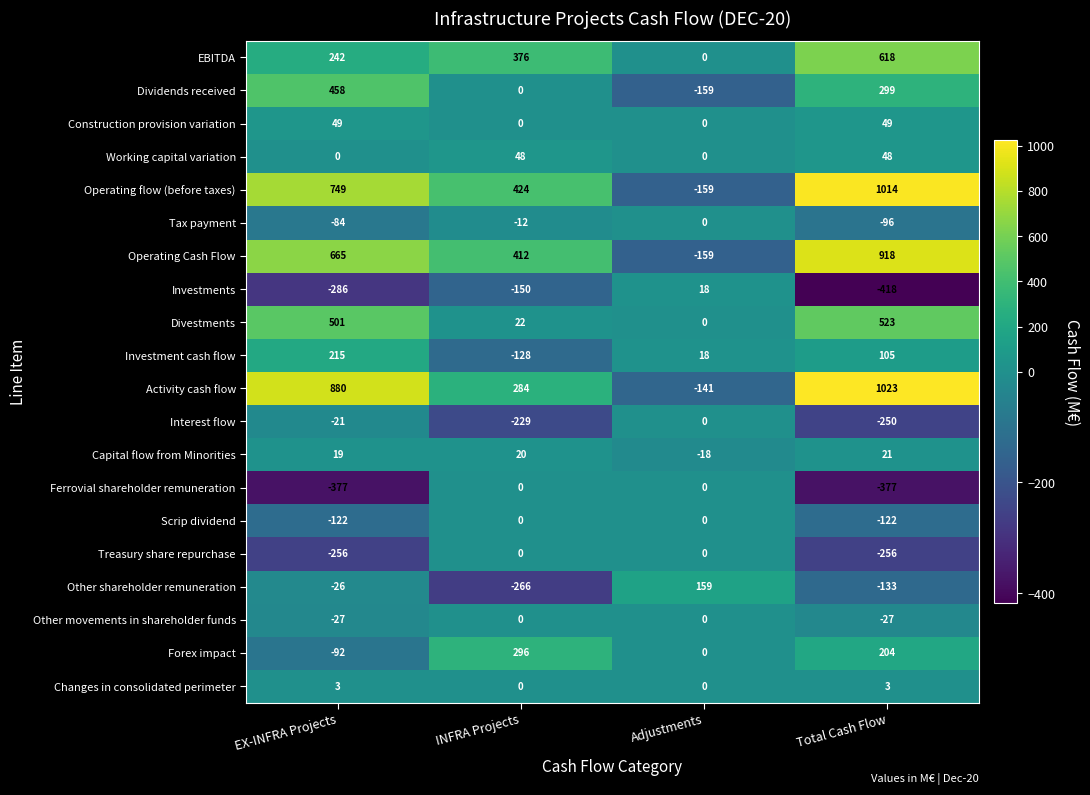

How many Working capital variation values are between 0 and 48?

4